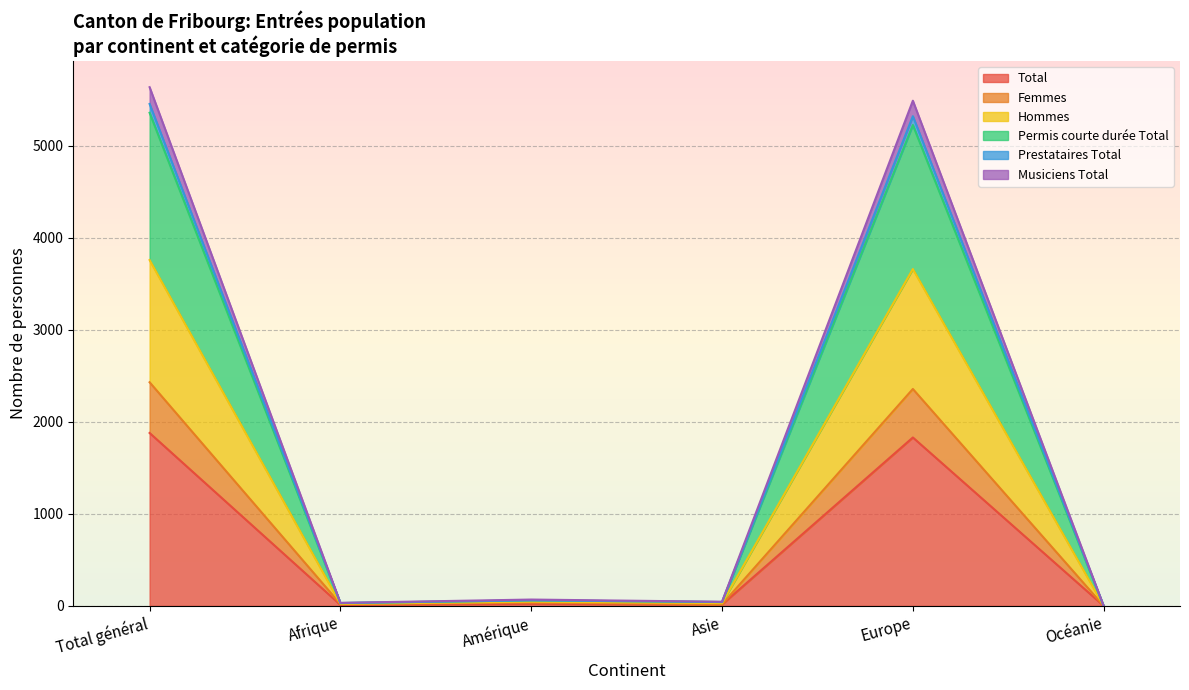

What are all the series names shown in the legend?

Total, Femmes, Hommes, Permis courte durée Total, Prestataires Total, Musiciens Total